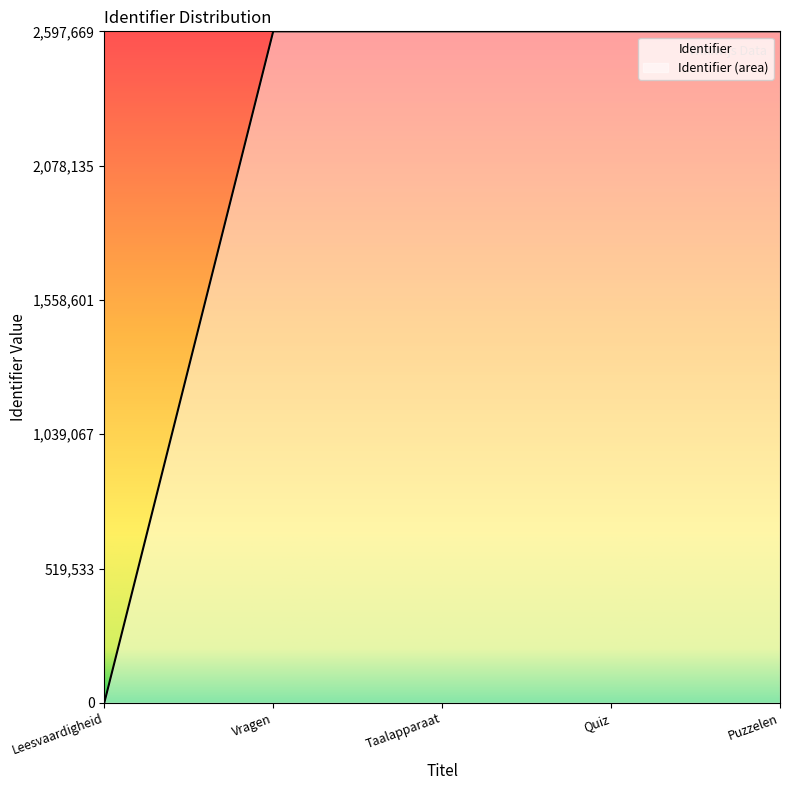

What is the average value?

2078132